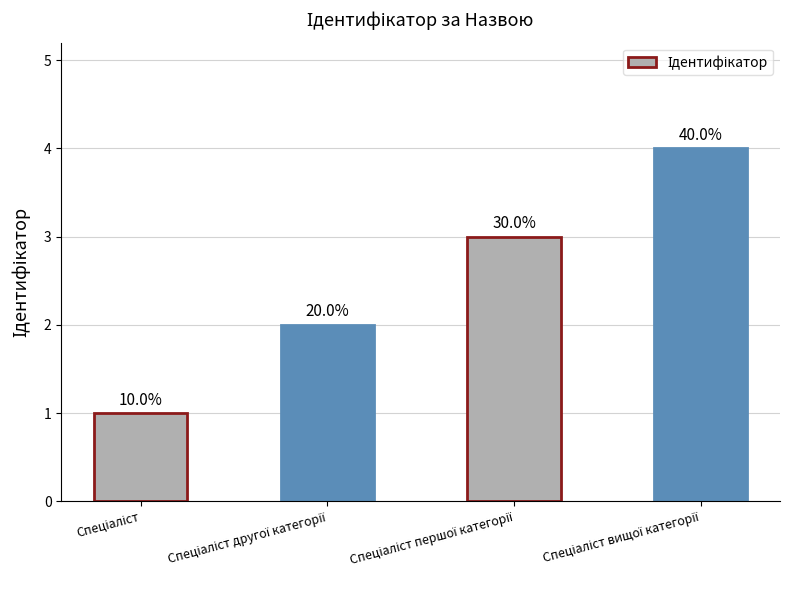

How many bars are there in total?

4